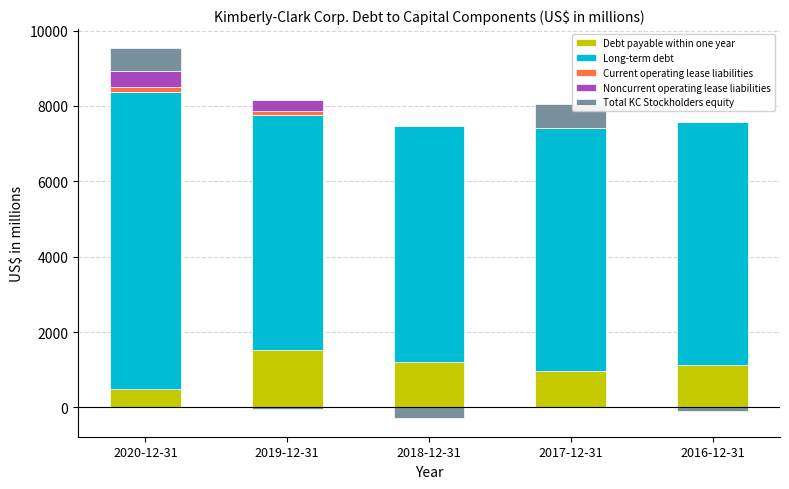

At how many categories does at least one series exceed 830?

5